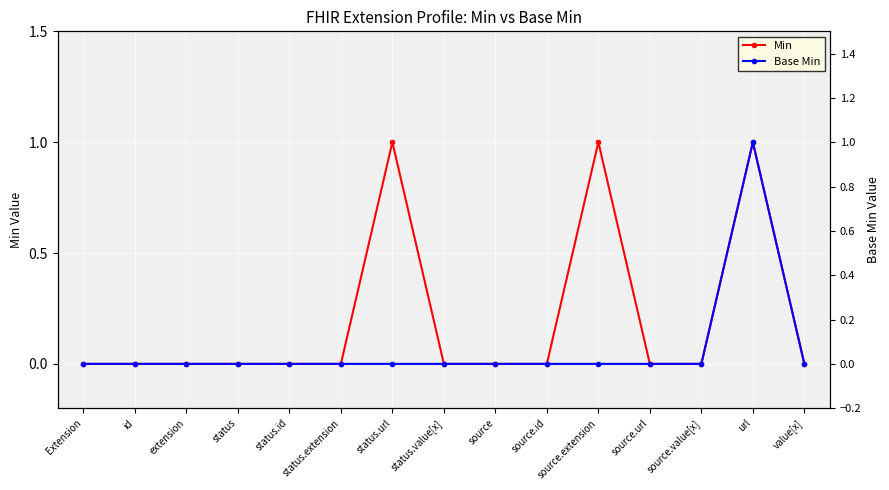

What is the maximum value shown in the chart?

1